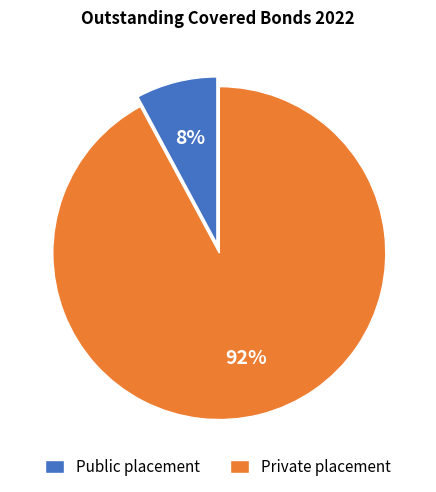

Which has a higher value, Private placement or Public placement?

Private placement